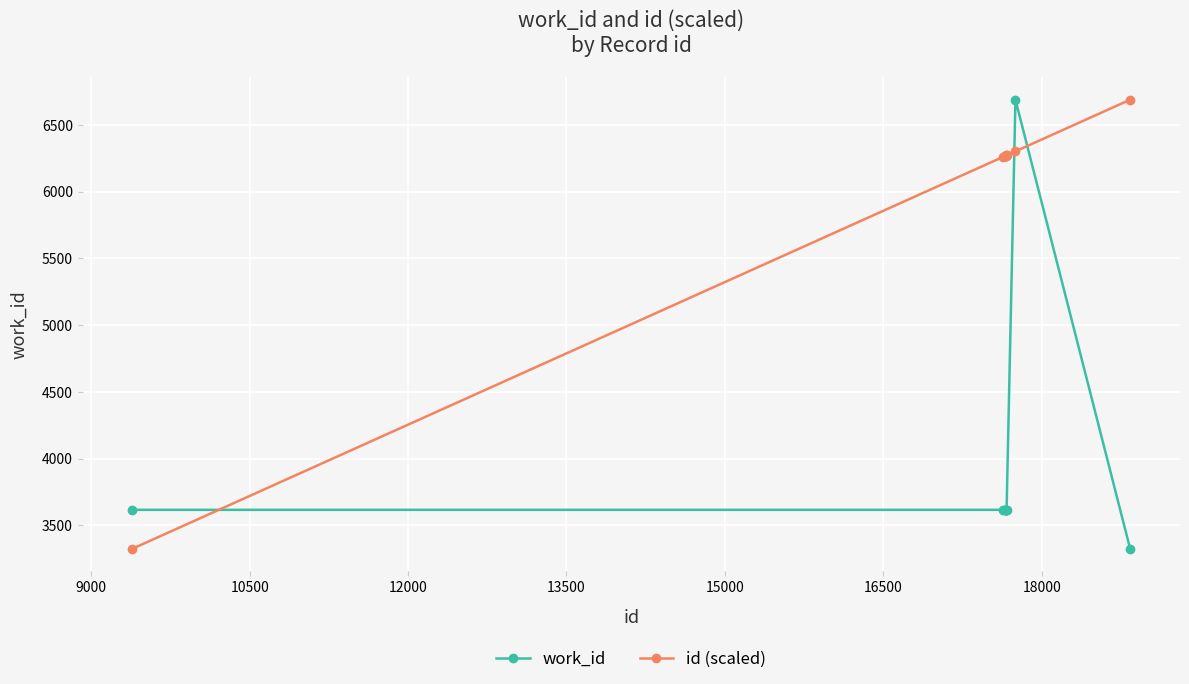

How many intersections are there between id (scaled) and work_id?

3